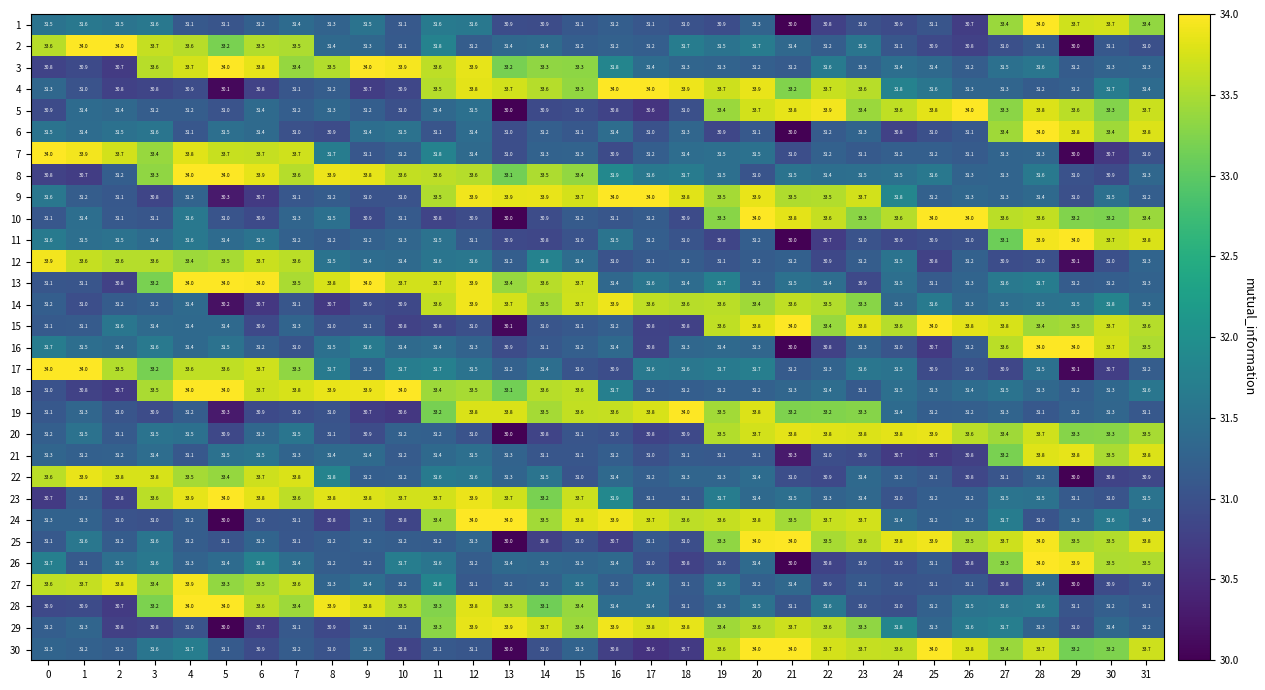

What is the difference between the highest and lowest values at 29?

4.0